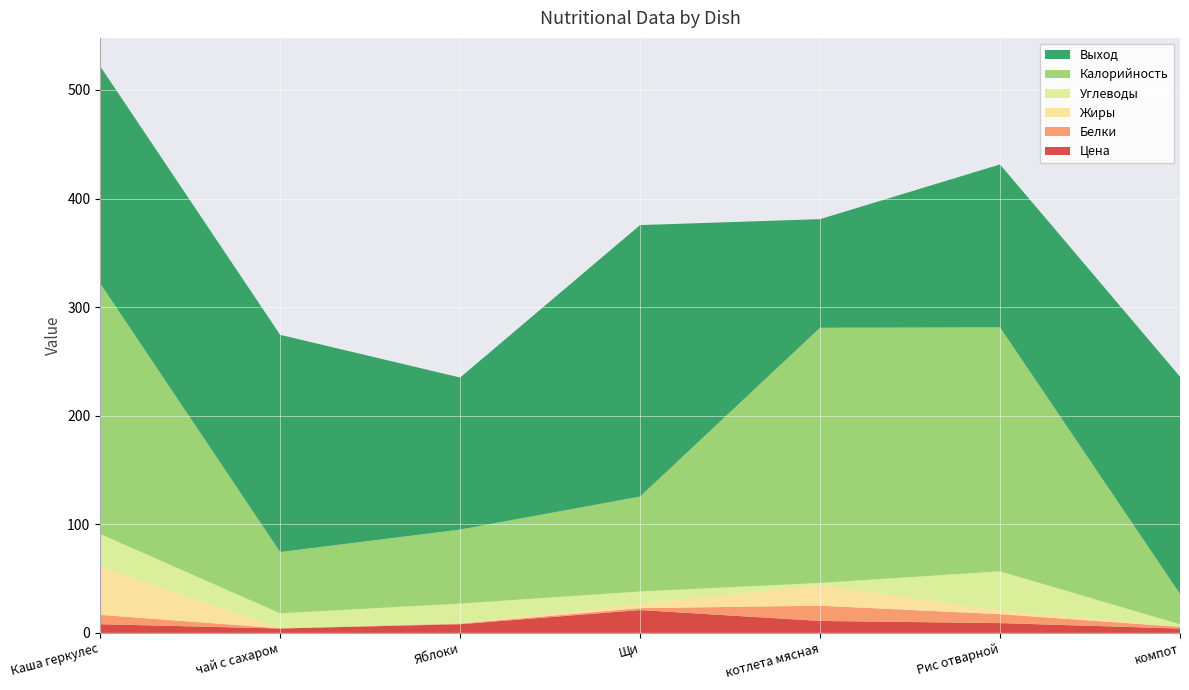

Reading left to right, what are all the values shown in this chart?

Калорийность: Каша геркулес=230.7	чай с сахаром=56.4	Яблоки=68.2	Щи=87.4	котлета мясная=235.0	Рис отварной=224.7	компот=28.0
Белки: Каша геркулес=8.6	чай с сахаром=0.2	Яблоки=0.6	Щи=1.8	котлета мясная=14.0	Рис отварной=8.2	компот=1.6
Жиры: Каша геркулес=44.3	чай с сахаром=0.1	Яблоки=0.6	Щи=3.9	котлета мясная=19.0	Рис отварной=3.6	компот=0.2
Углеводы: Каша геркулес=30.2	чай с сахаром=13.8	Яблоки=17.8	Щи=11.5	котлета мясная=2.0	Рис отварной=35.9	компот=2.2
Цена: Каша геркулес=8.0	чай с сахаром=4.0	Яблоки=8.0	Щи=21.0	котлета мясная=11.0	Рис отварной=9.0	компот=4.0
Выход: Каша геркулес=200.0	чай с сахаром=200.0	Яблоки=140.0	Щи=250.0	котлета мясная=100.0	Рис отварной=150.0	компот=200.0